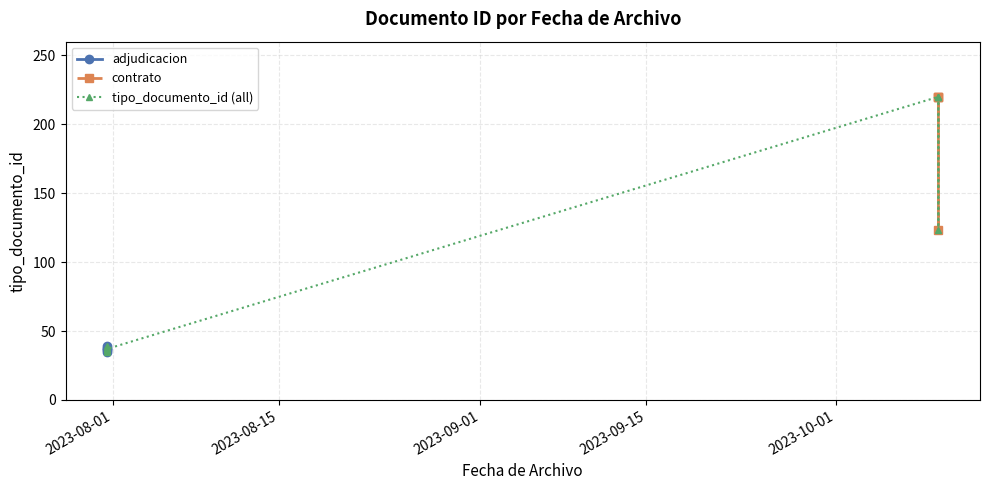

What is the label of the 5th point from the left?

2023-10-09 15:06:36